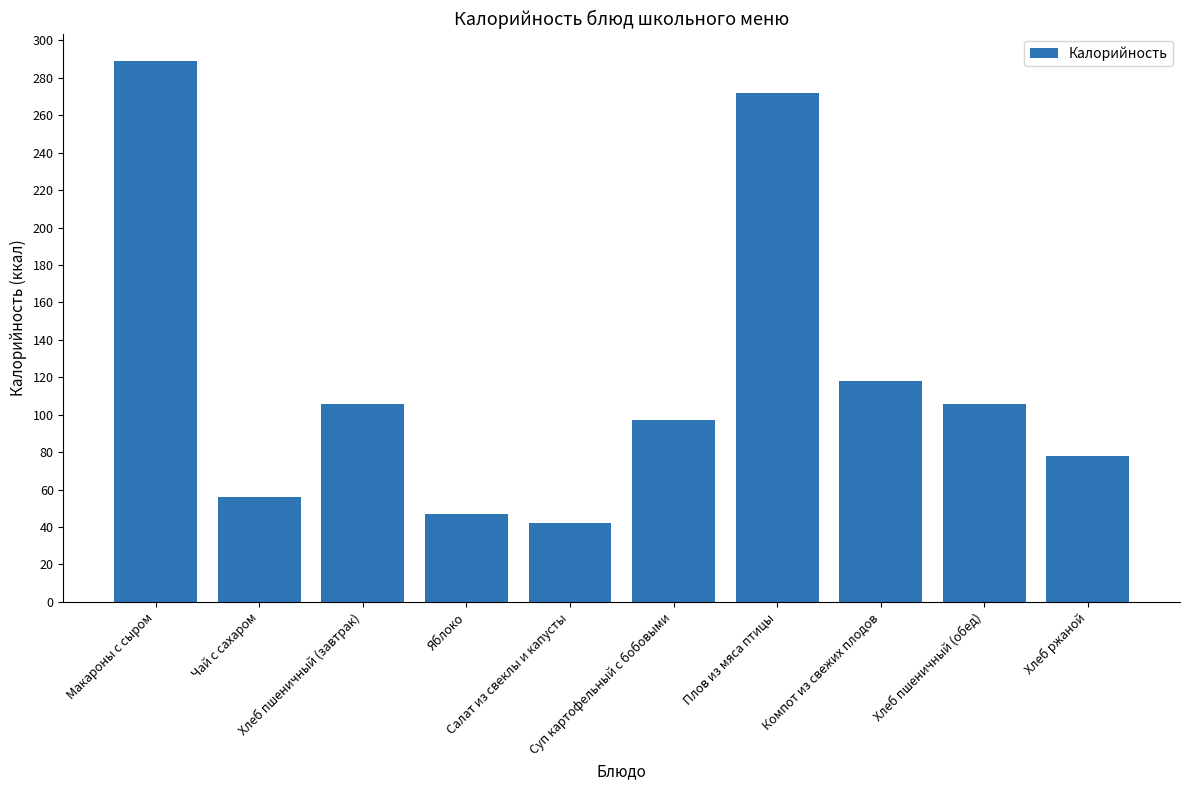

What is the difference between the values at Яблоко and Хлеб пшеничный (завтрак)?

59.0